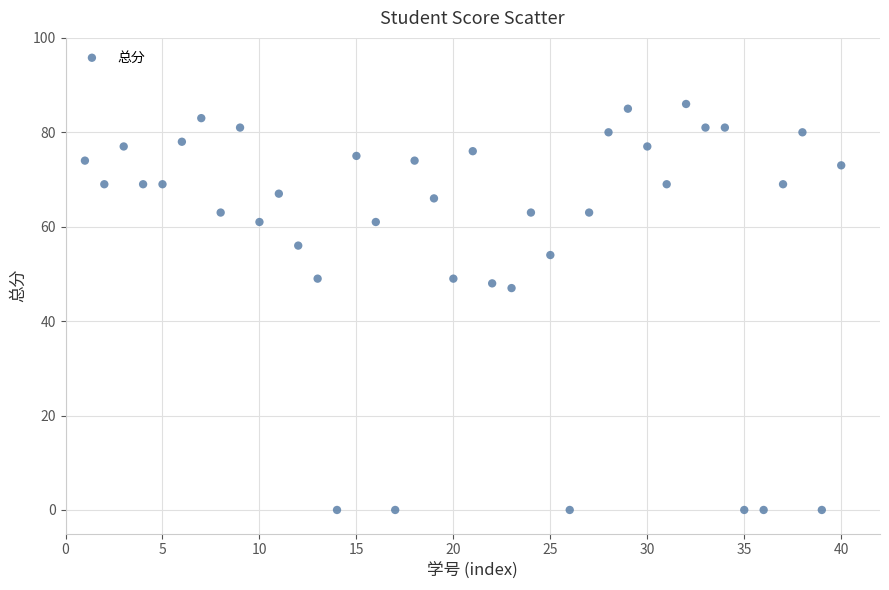

What is the range of Y values (max minus min)?

86